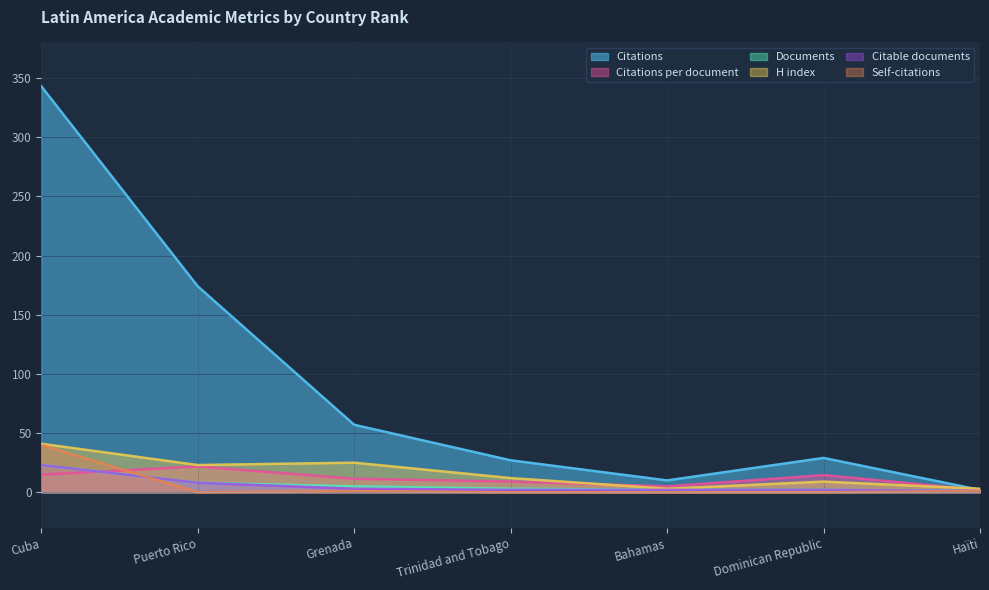

List the labels in order of H index value, smallest first.

Bahamas, Haïti, Dominican Republic, Trinidad and Tobago, Puerto Rico, Grenada, Cuba